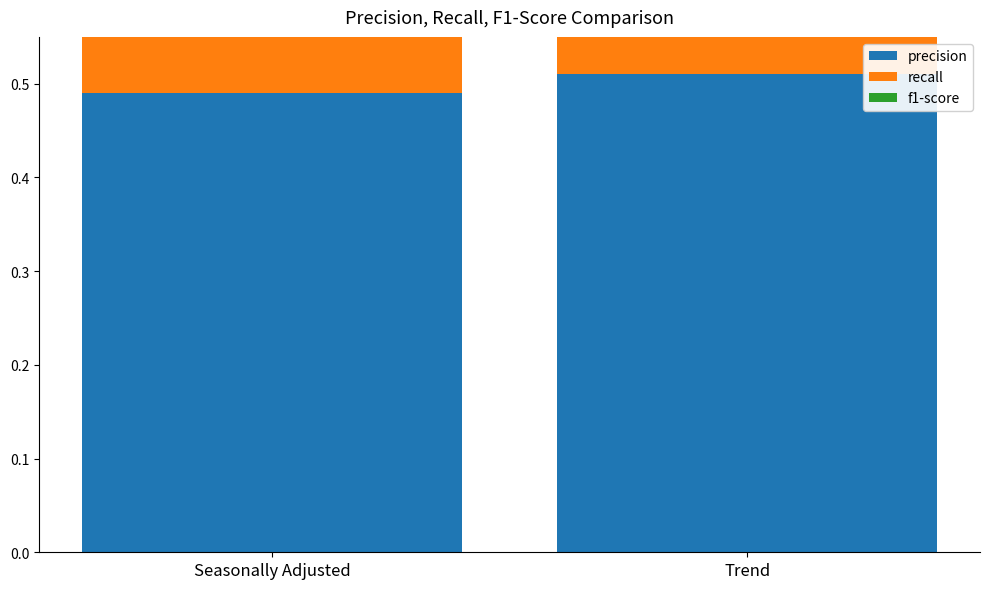

Which series has the largest total across all categories?

recall